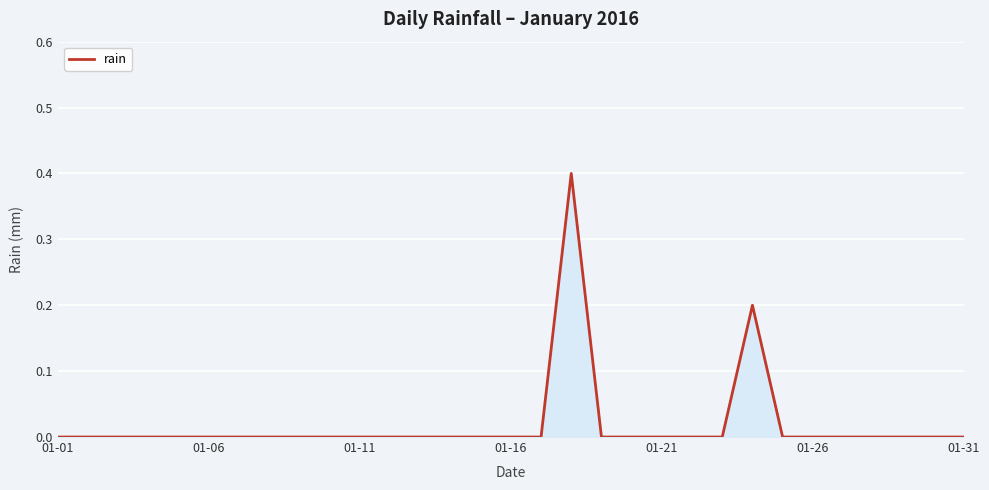

What is the difference between the maximum and minimum values?

0.4